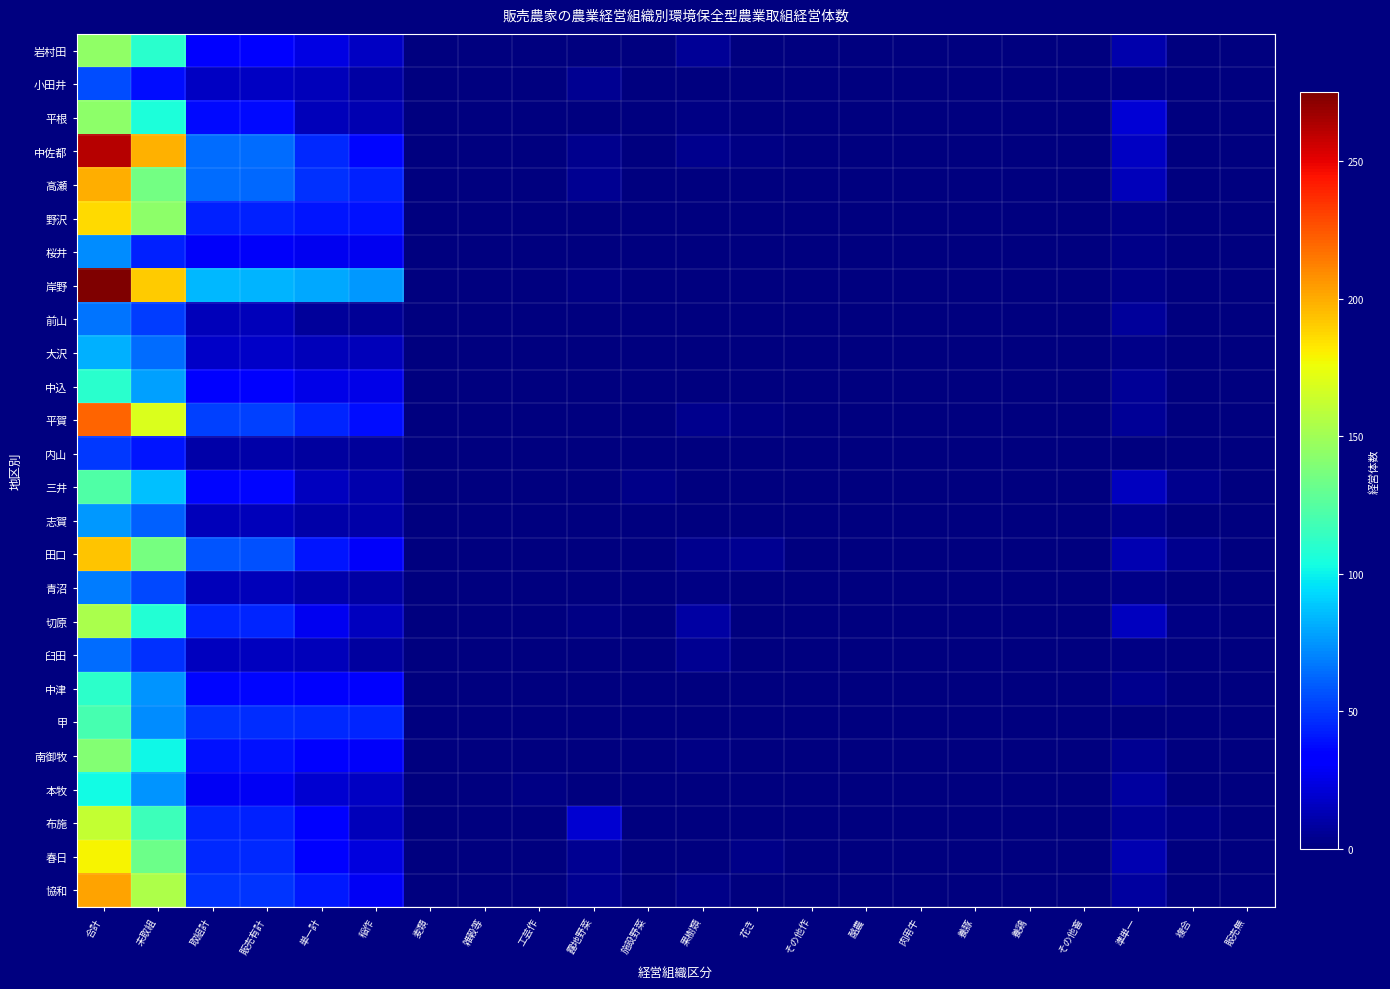

What is the total value across all series at 施設野菜?

6